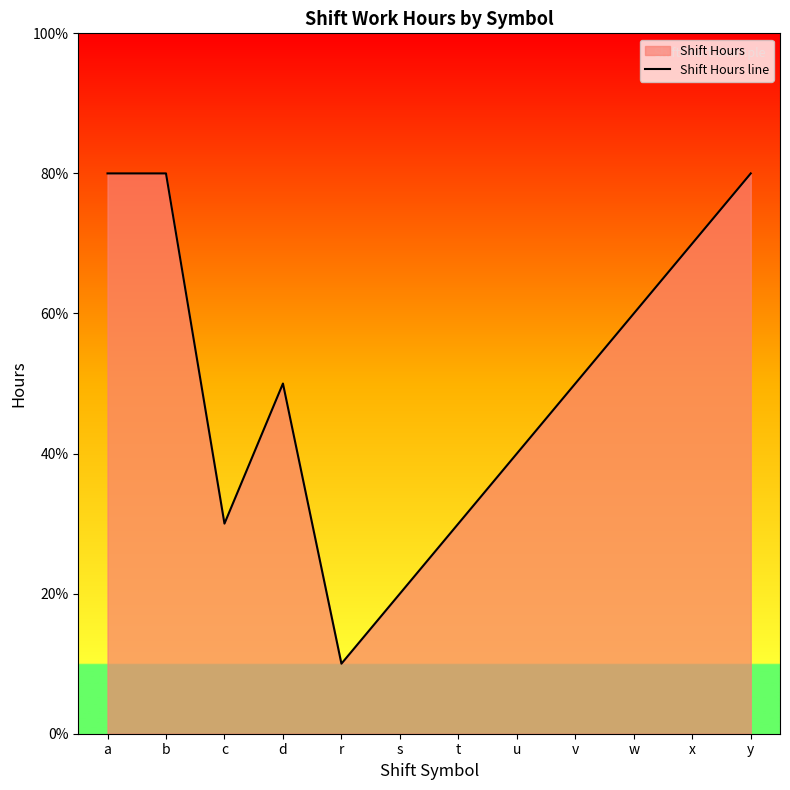

The chart shows a value of 1.3 at d. True or false?

False